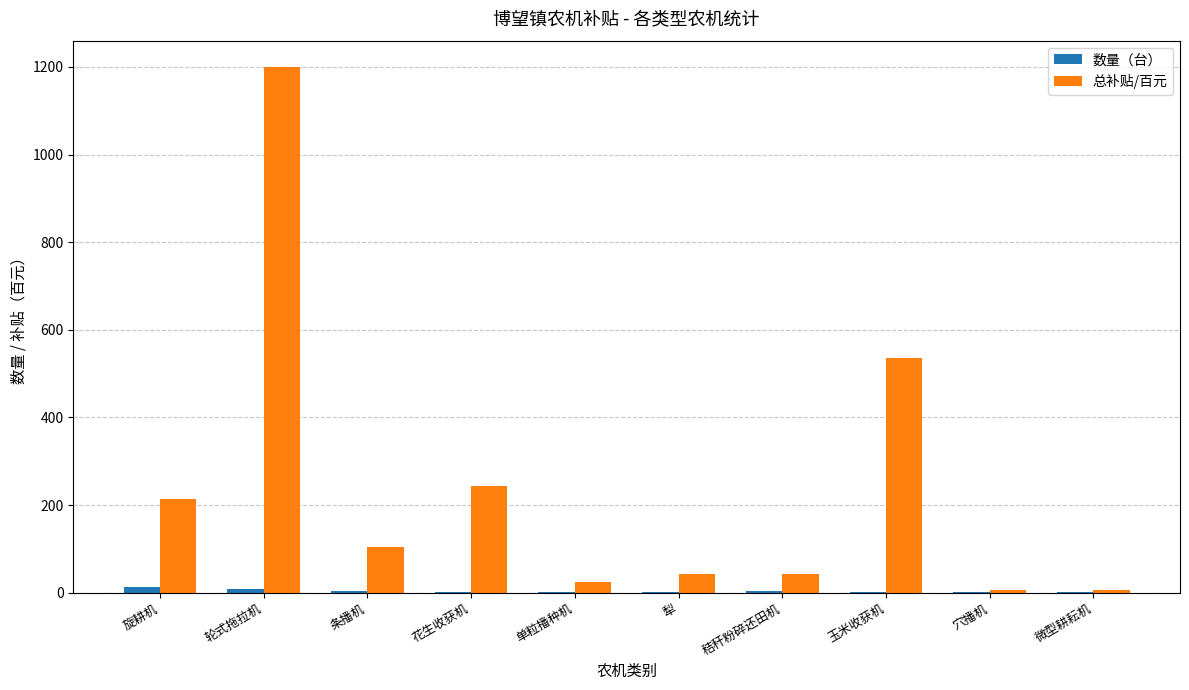

Between 玉米收获机 and 微型耕耘机, which series saw the biggest shift?

总补贴/百元